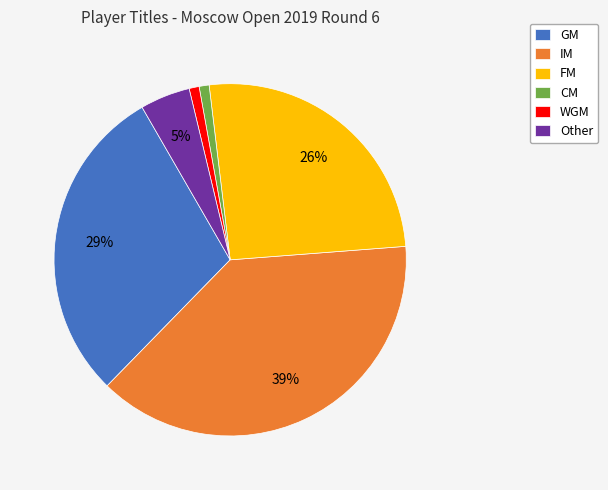

Between IM and FM, which is larger?

IM